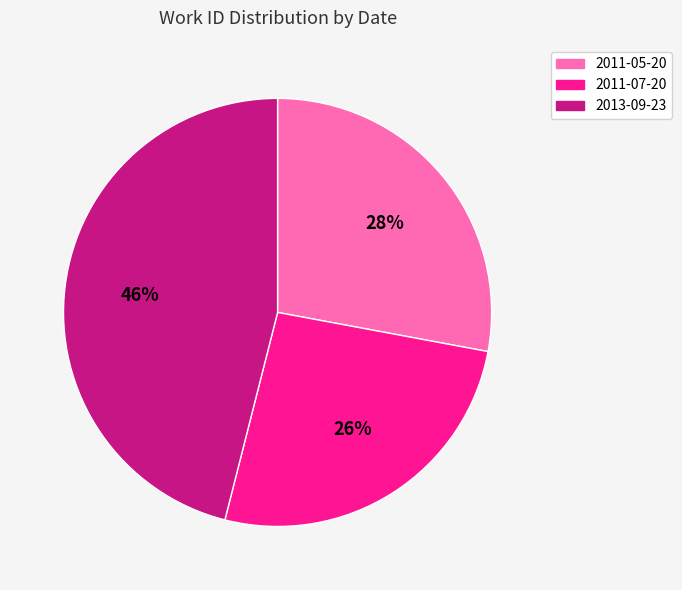

Which slice is the smallest?

2011-07-20